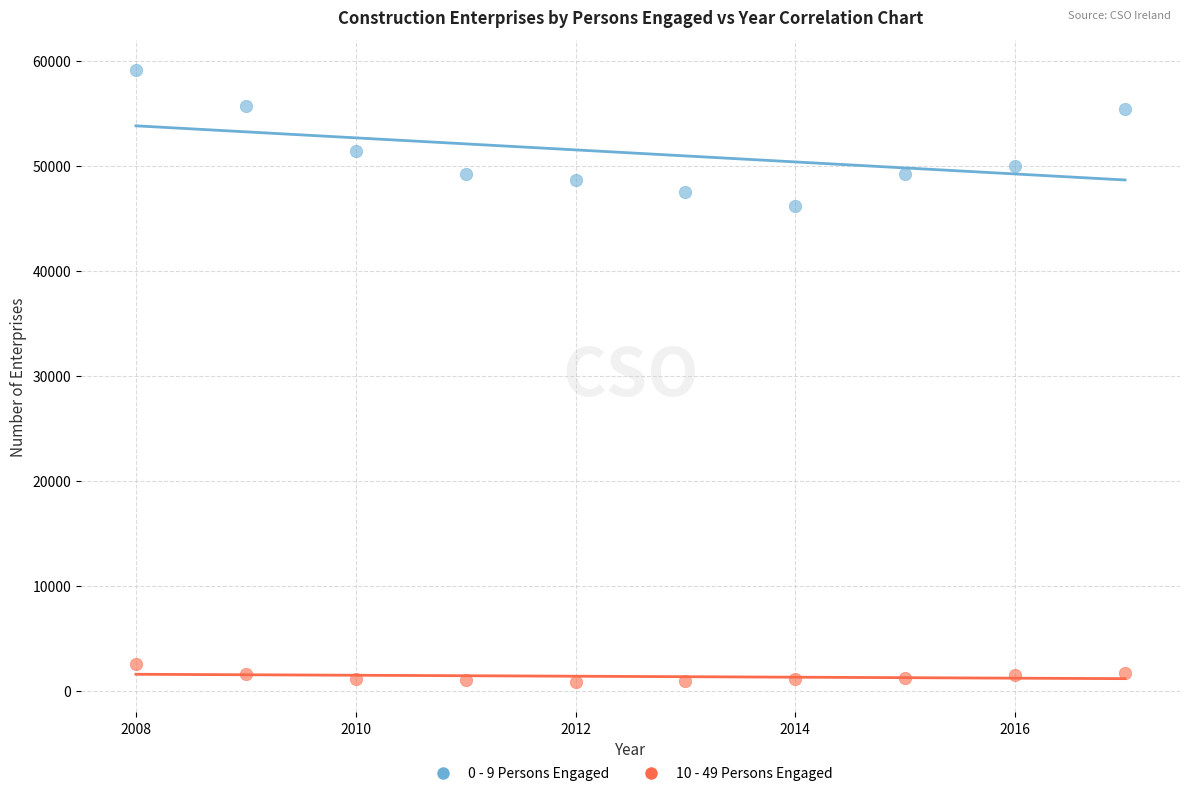

Across all series, what Y value is closest to 29961?

46180